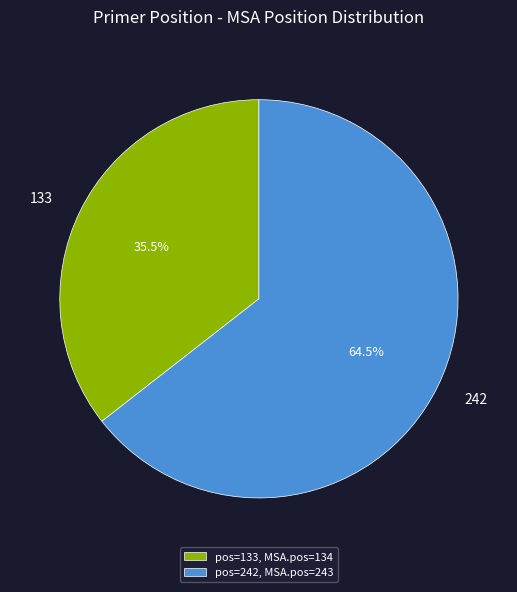

Between 242 and 133, which is larger?

242